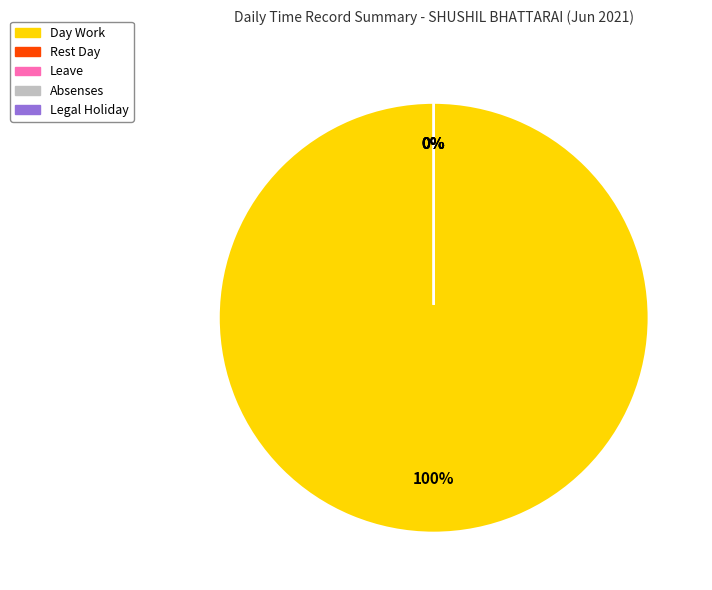

True or false: Rest Day accounts for 0% of the total.

True